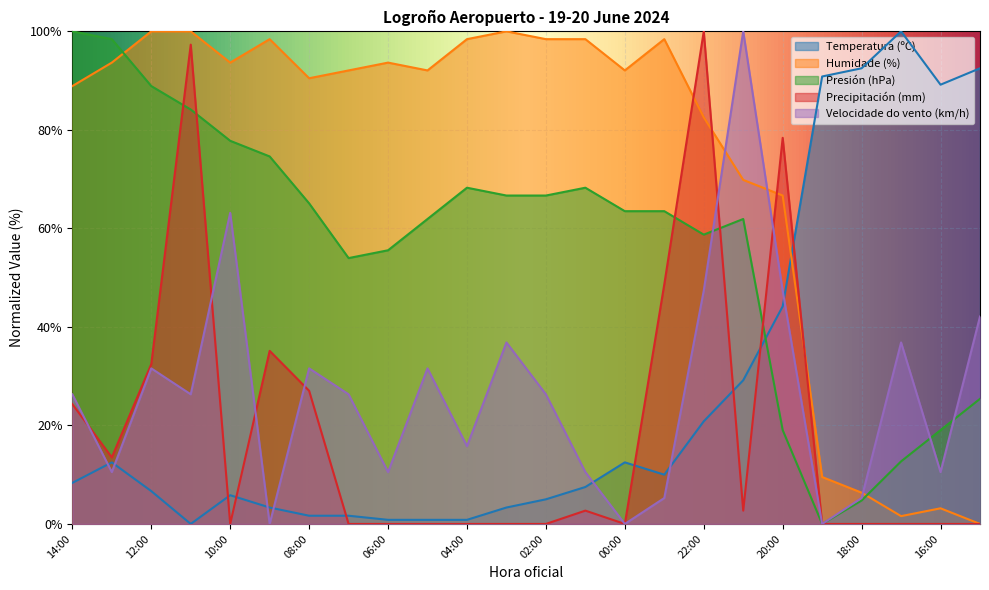

At which category is the sum across all series the highest?

22:00